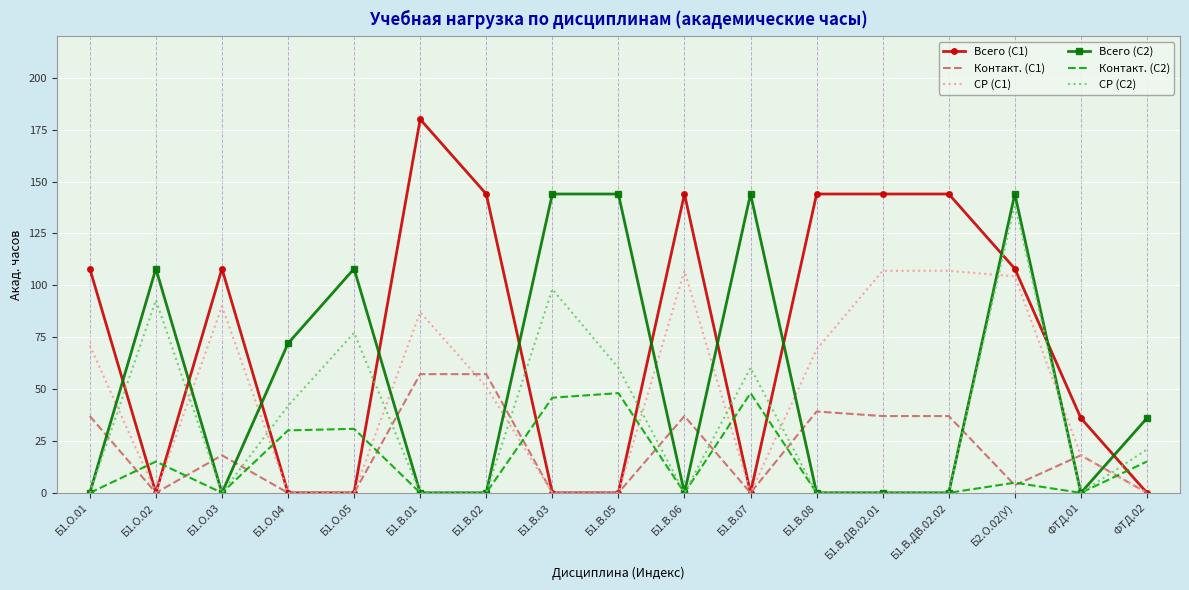

True or false: СР (С2) and Контакт. (С1) cross at least once.

True